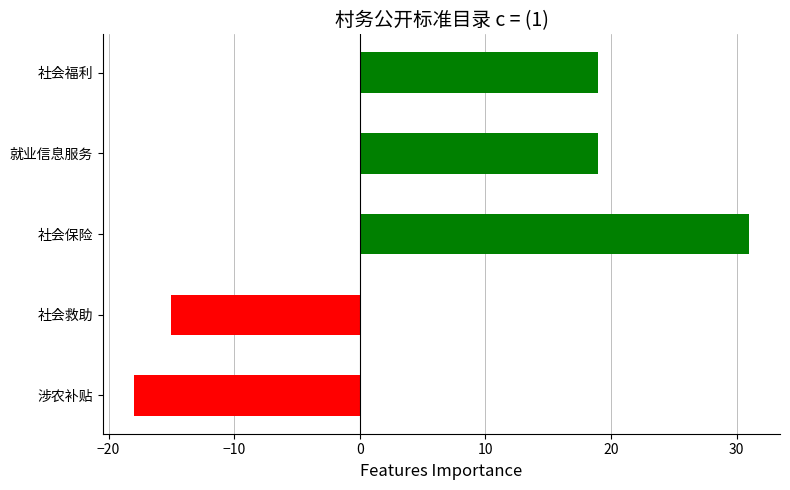

True or false: the data shows 19 at 就业信息服务.

True